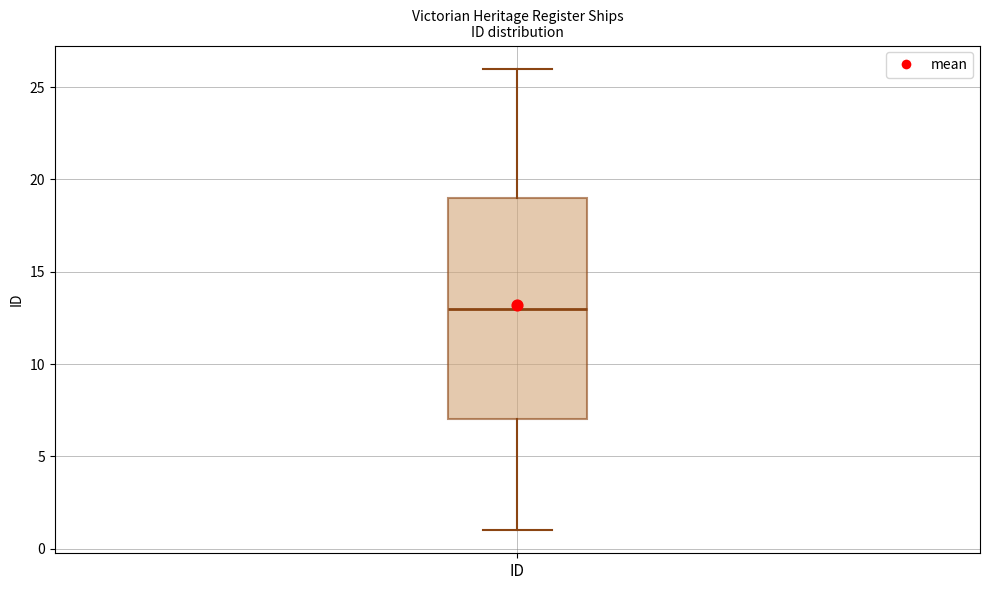

Read this box plot against the y-axis: the position of the median line, the range covered by the box, and the ends of both whiskers. The values are not printed on the chart, so give them approximately, as read against the axis.

median 13, box 7 to 19, whiskers 1 to 26